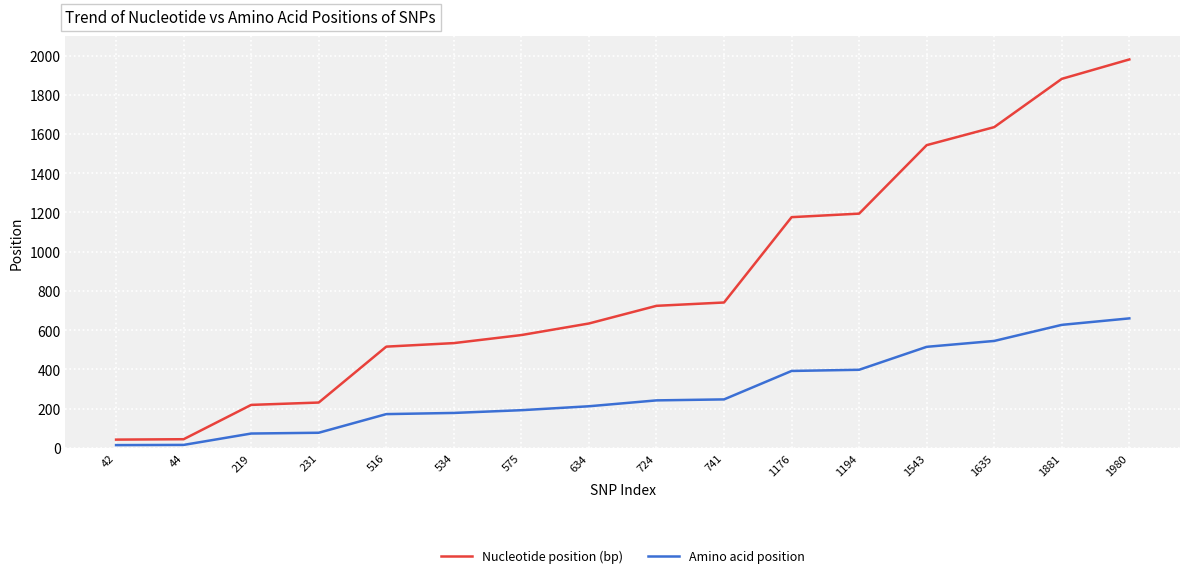

What is the sum of the Amino acid position values at 724 and 575?

434